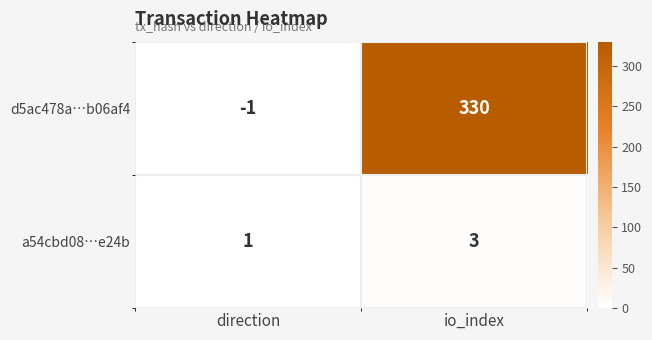

What is the sum of all a54cbd08…e24b values?

4